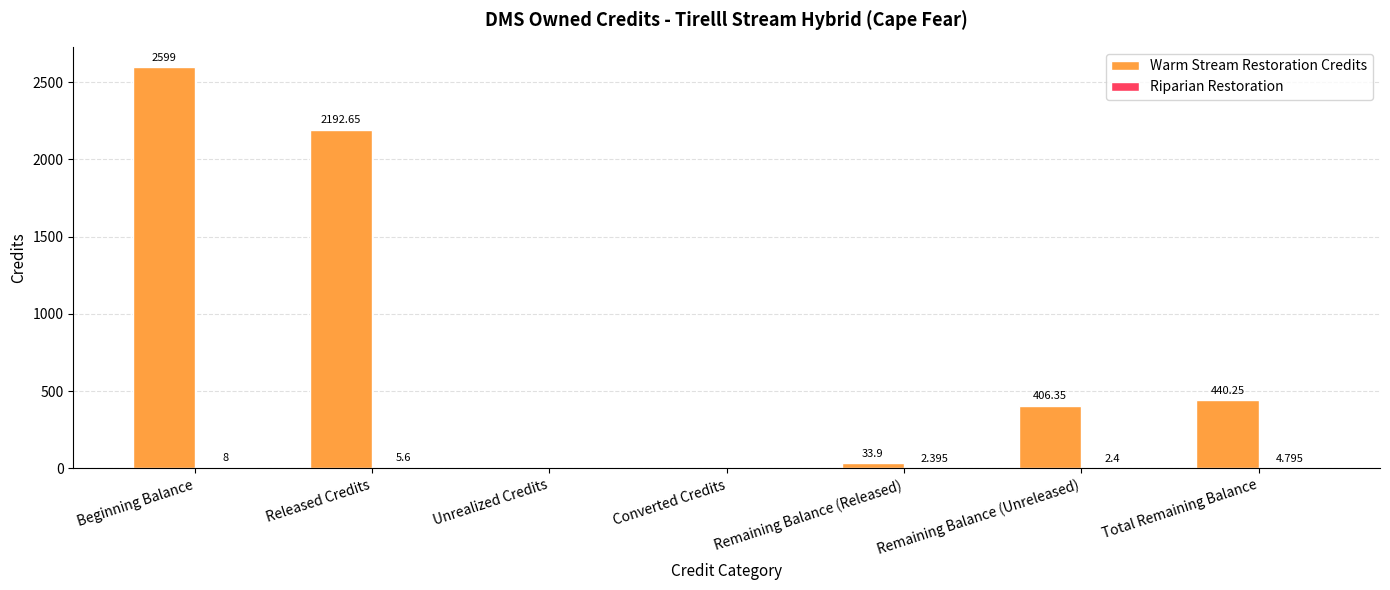

How many categories are shown in the chart?

7